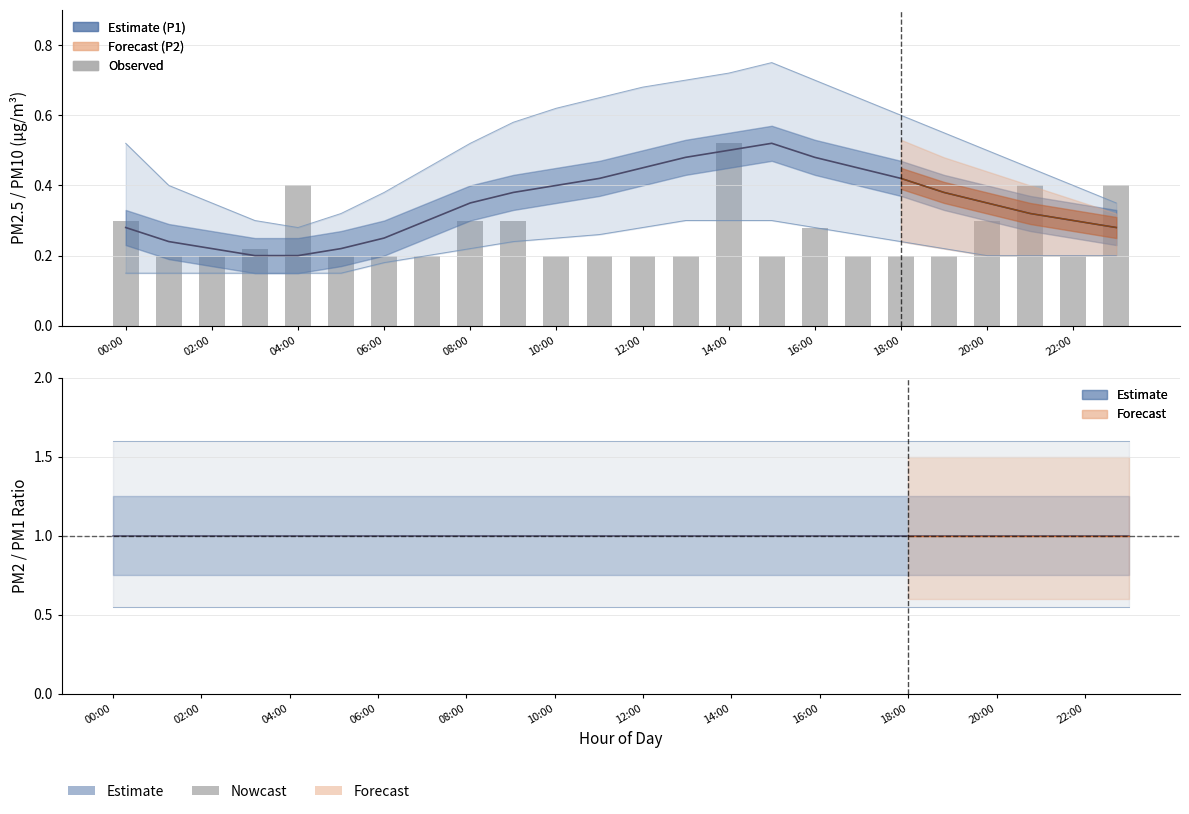

What is the smallest value displayed?

0.1